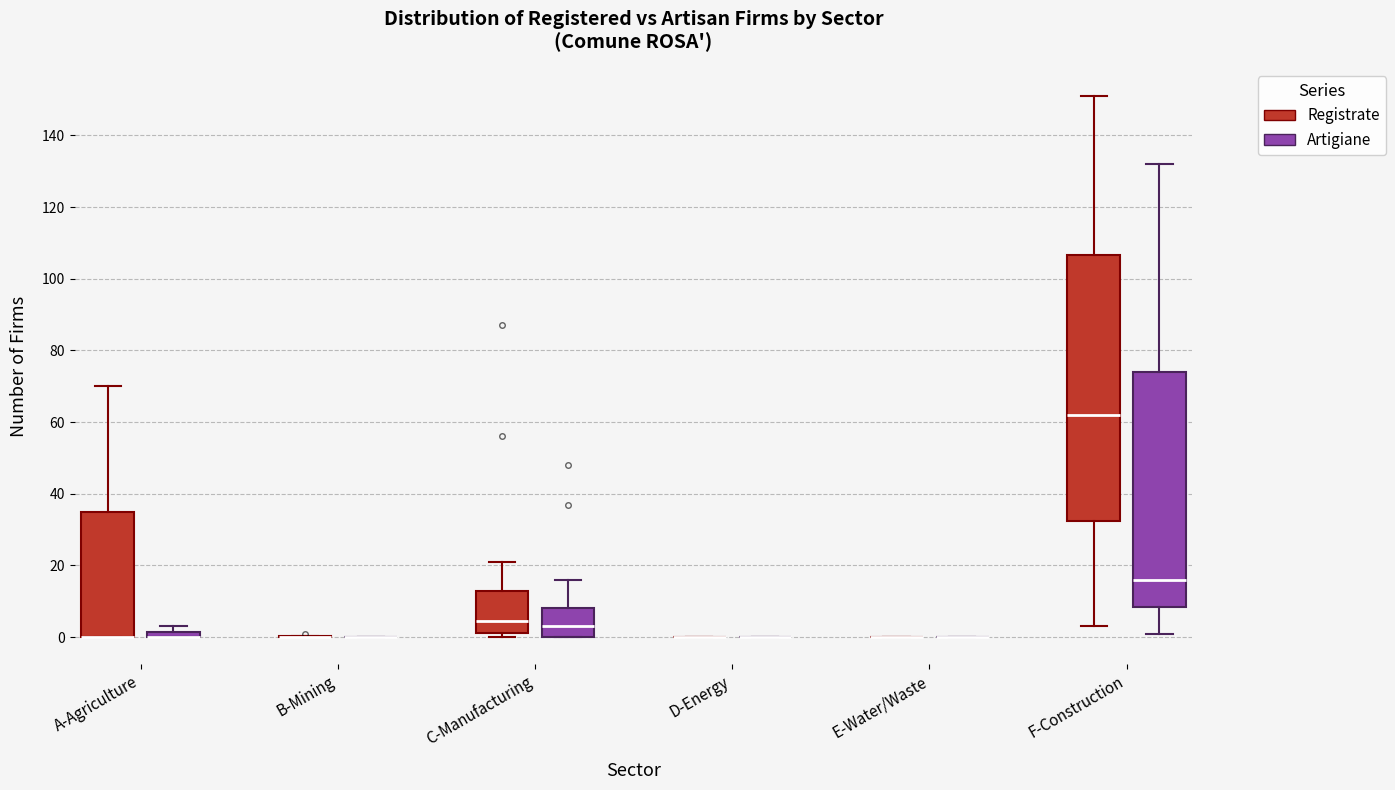

Which box is the tallest, from its lower edge to its upper edge?

F-Construction (Registrate)